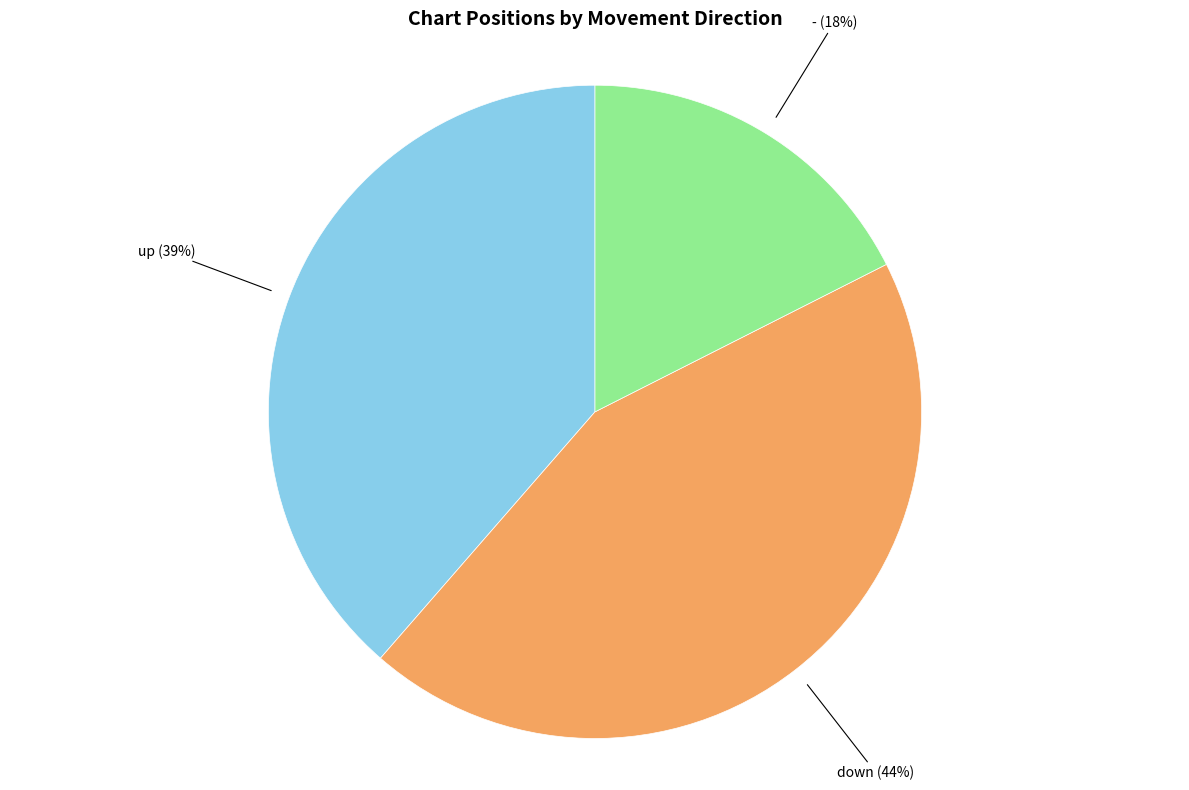

To the nearest percent, what is the difference between the largest and smallest slice percentages?

26%